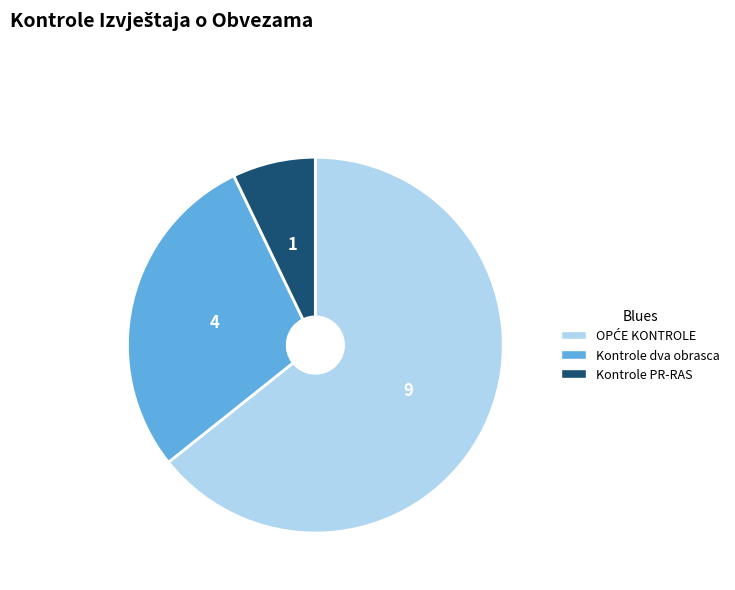

Count the number of slices in the pie.

3